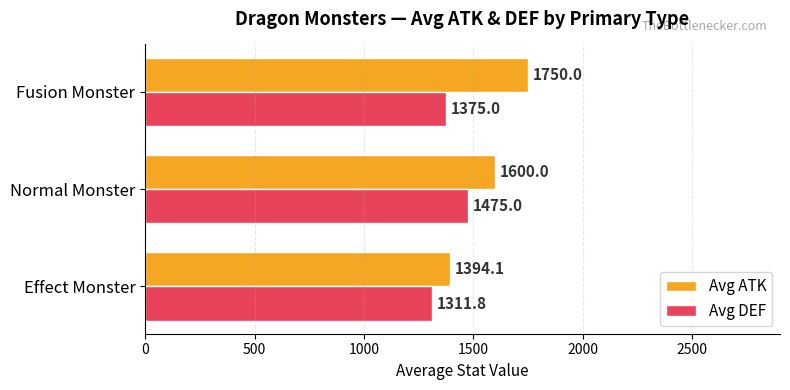

What is the difference between the maximum and minimum values in the Avg DEF series?

163.2